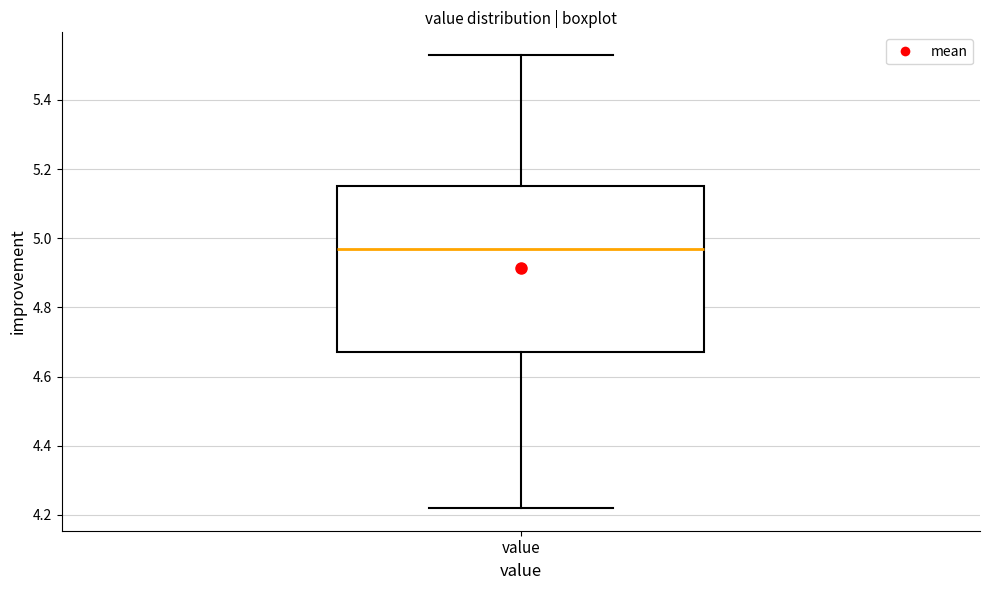

Where does the median line of the box for value sit on the y-axis? The values are not printed on the chart, so give them approximately, as read against the axis.

4.98